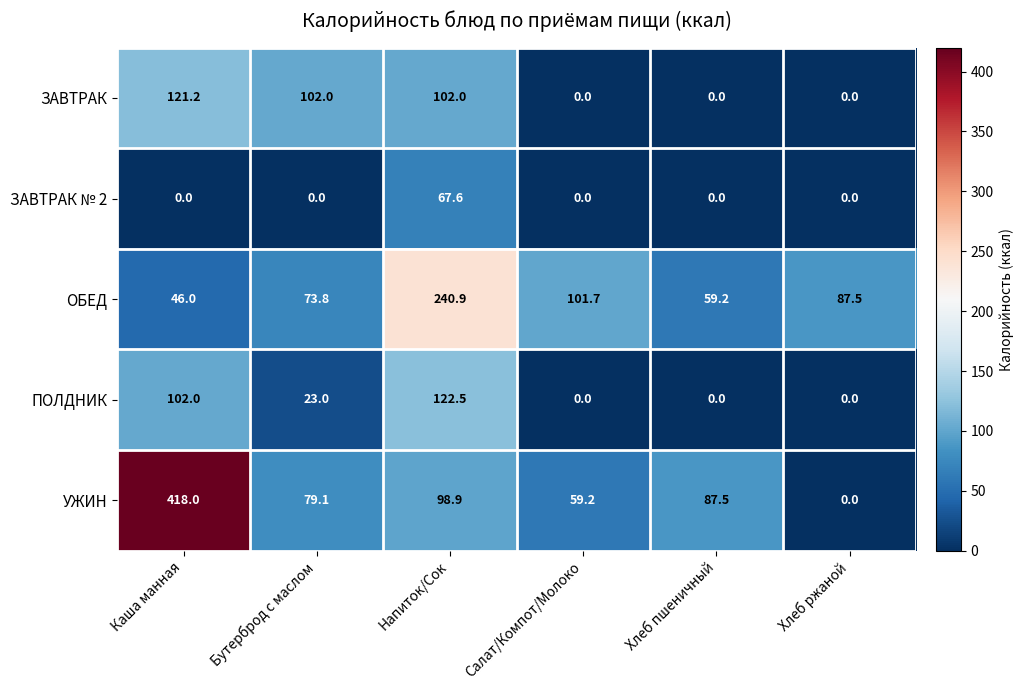

What is the difference between the maximum and minimum values in the ПОЛДНИК series?

122.5